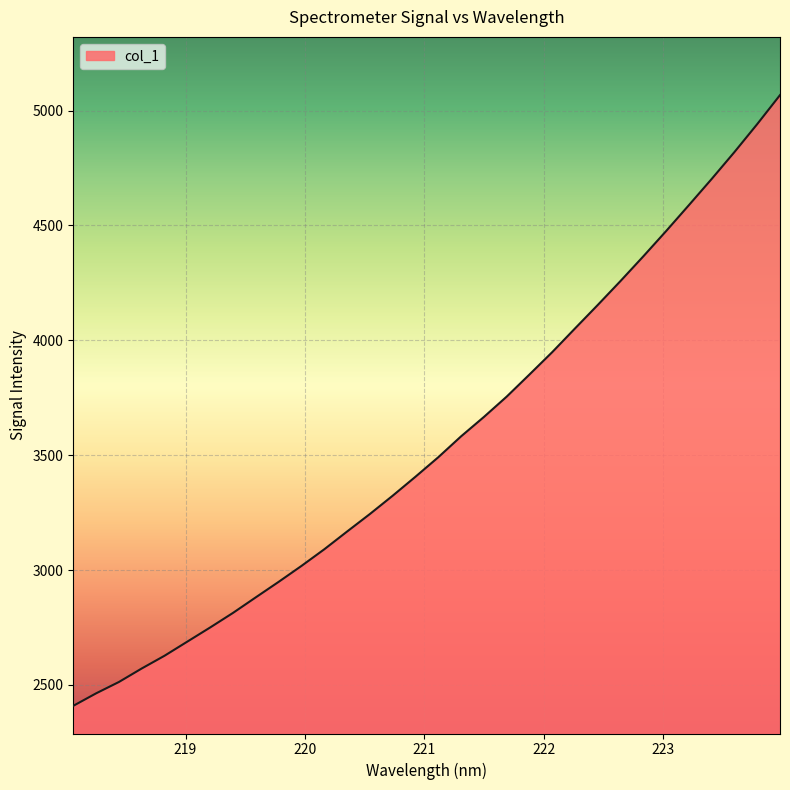

What is the minimum value shown in the chart?

2409.1